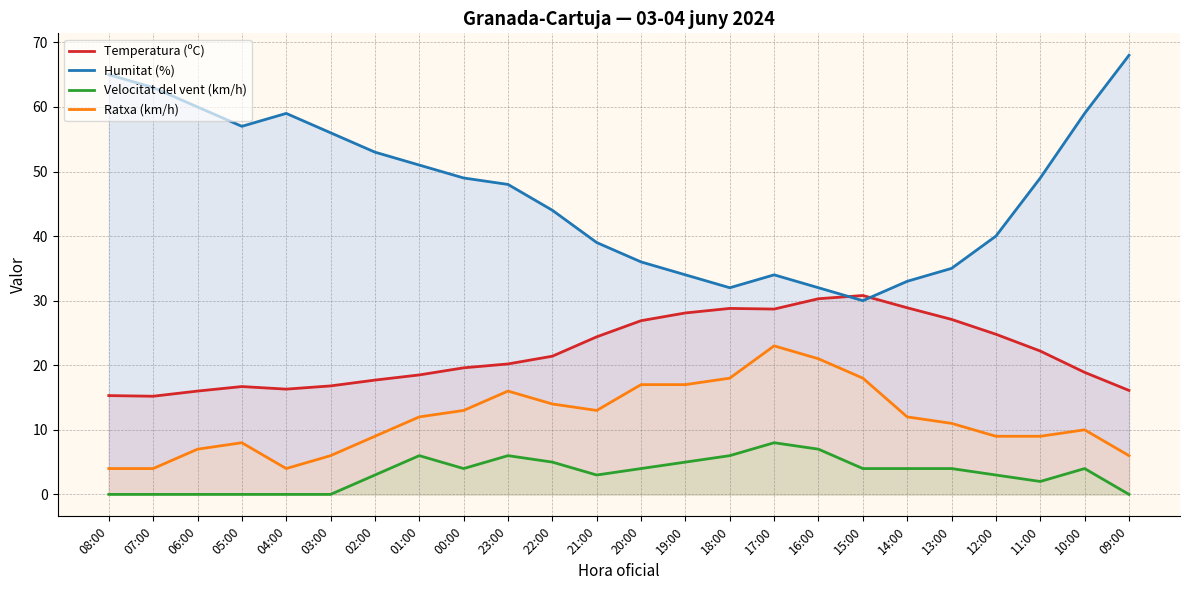

Rank the series by their average value, from highest to lowest.

Humitat (%), Temperatura (ºC), Ratxa (km/h), Velocitat del vent (km/h)